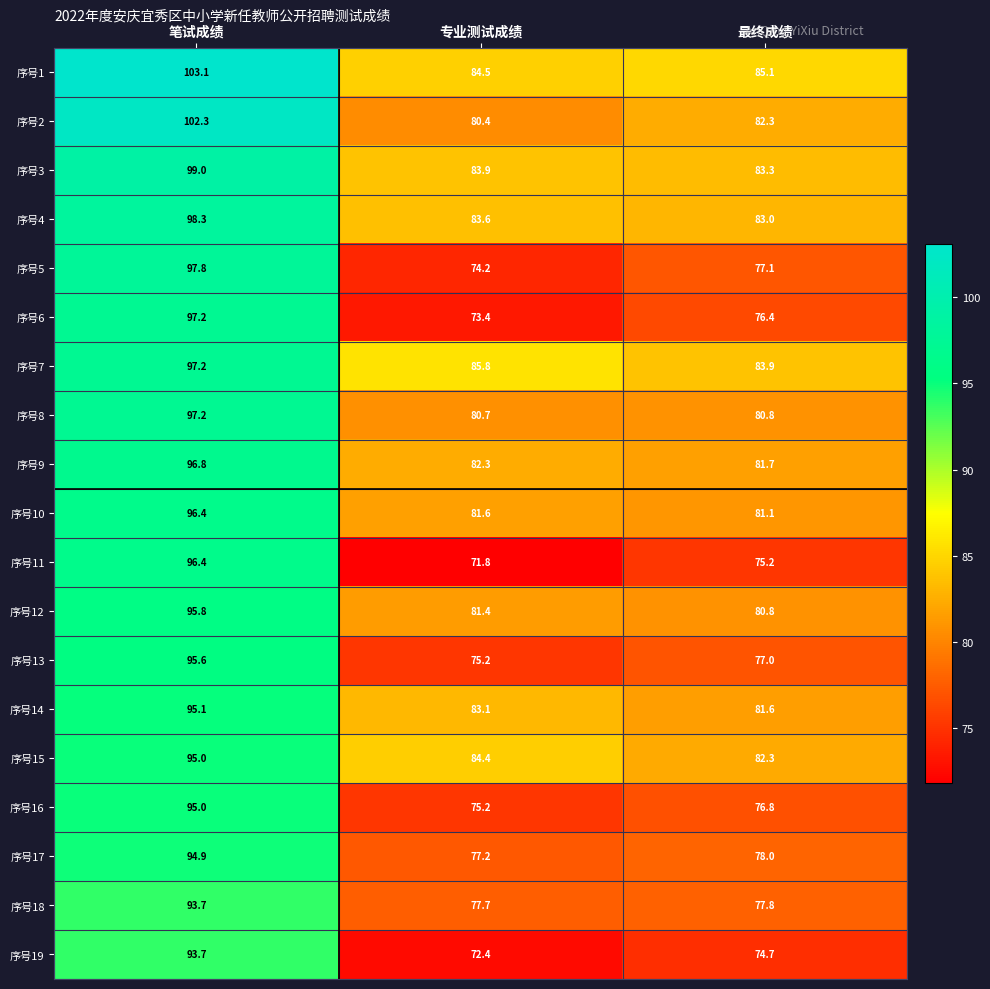

What is the spread (max minus min) of values at 专业测试成绩?

14.0